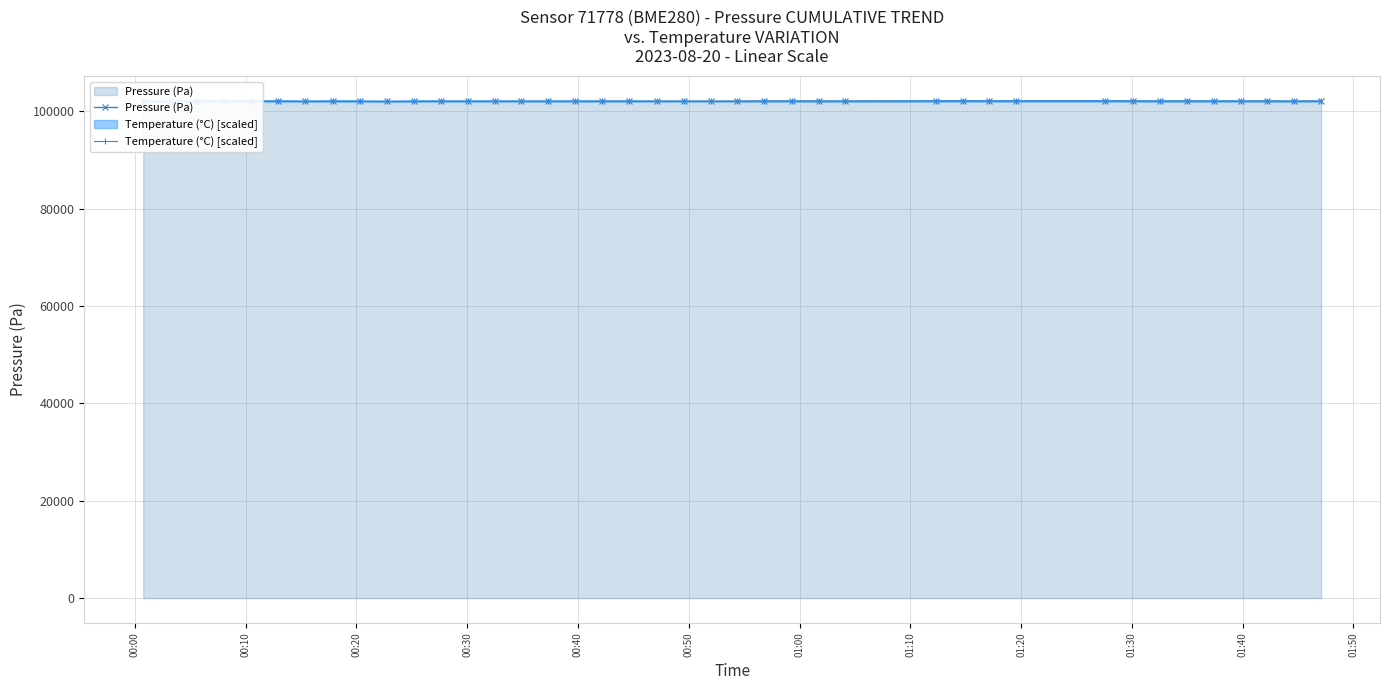

What is the value of the Temperature (°C) [scaled] point at the 5th from the left?

102102.0